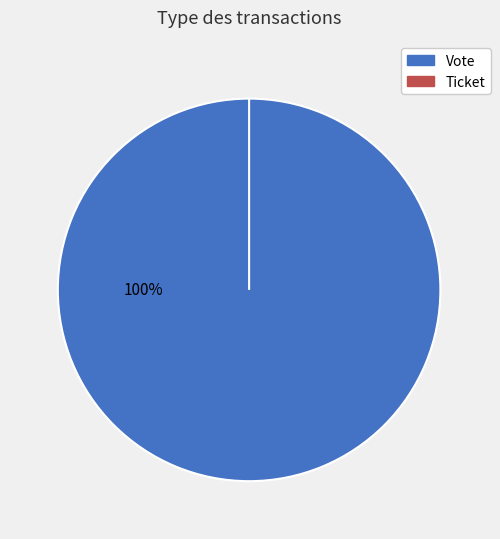

To the nearest percent, what portion does Vote represent?

100%